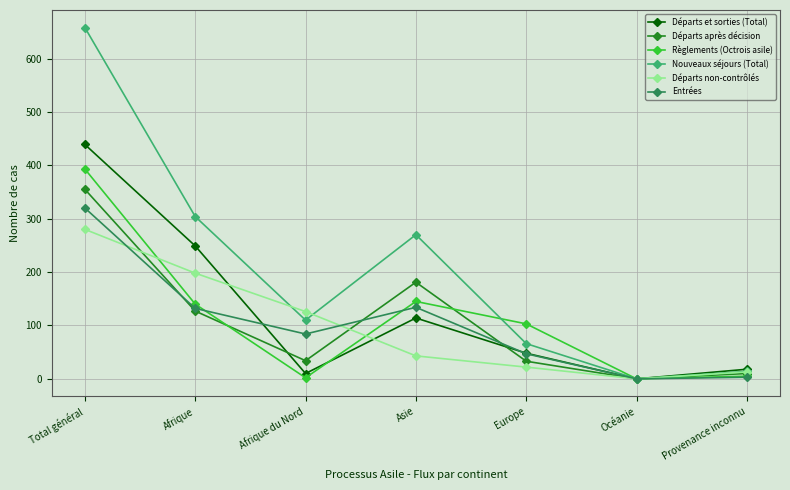

The value of Départs après décision at Total général is 602. True or false?

False